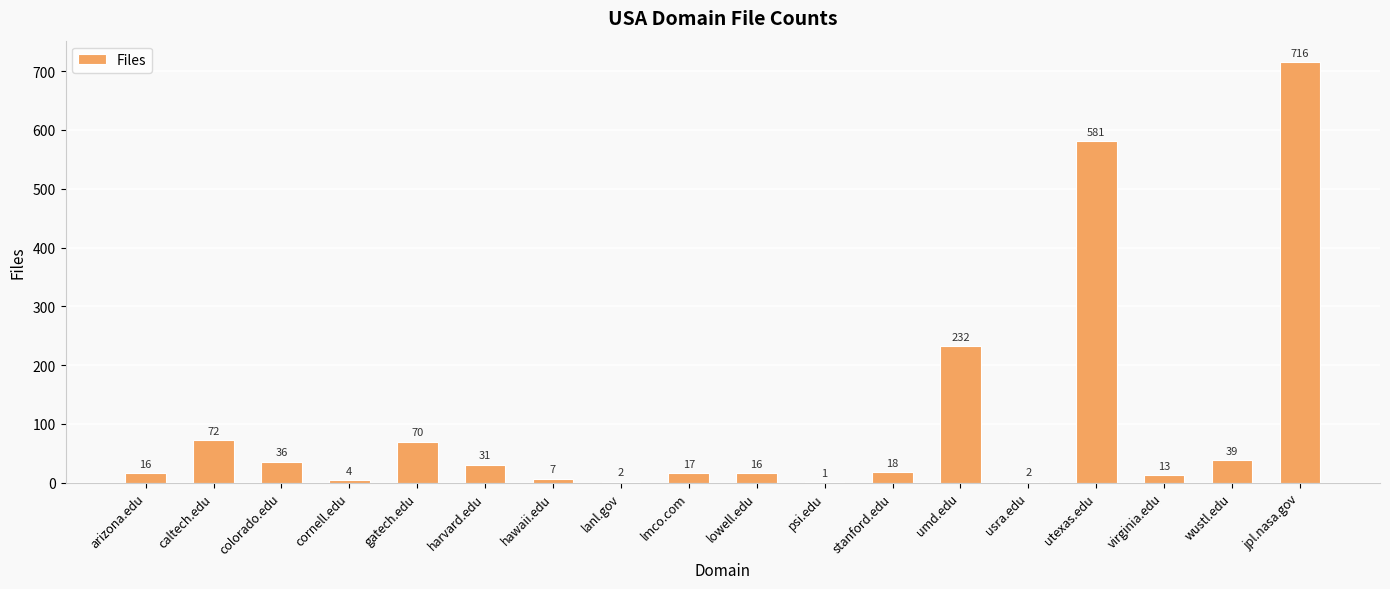

Are the bars horizontal?

No